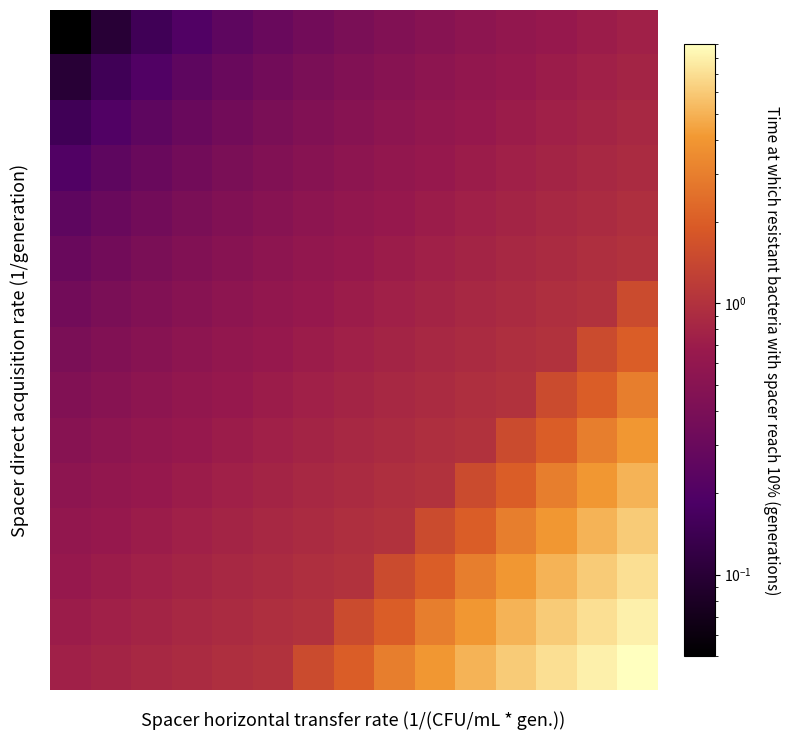

At how many categories does at least one series exceed 6?

3